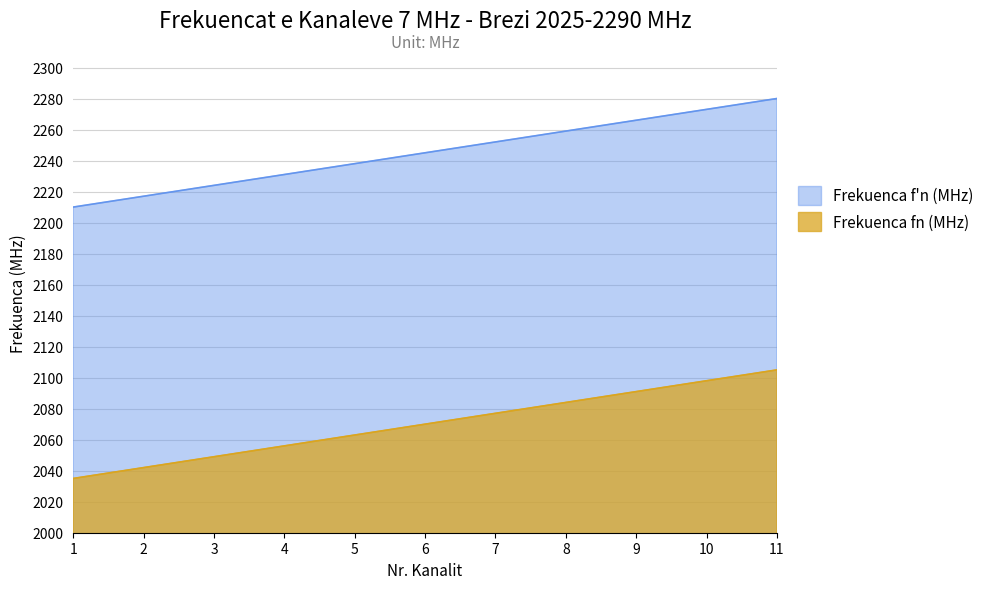

How many Frekuenca f'n (MHz) values are between 2049 and 2091?

7